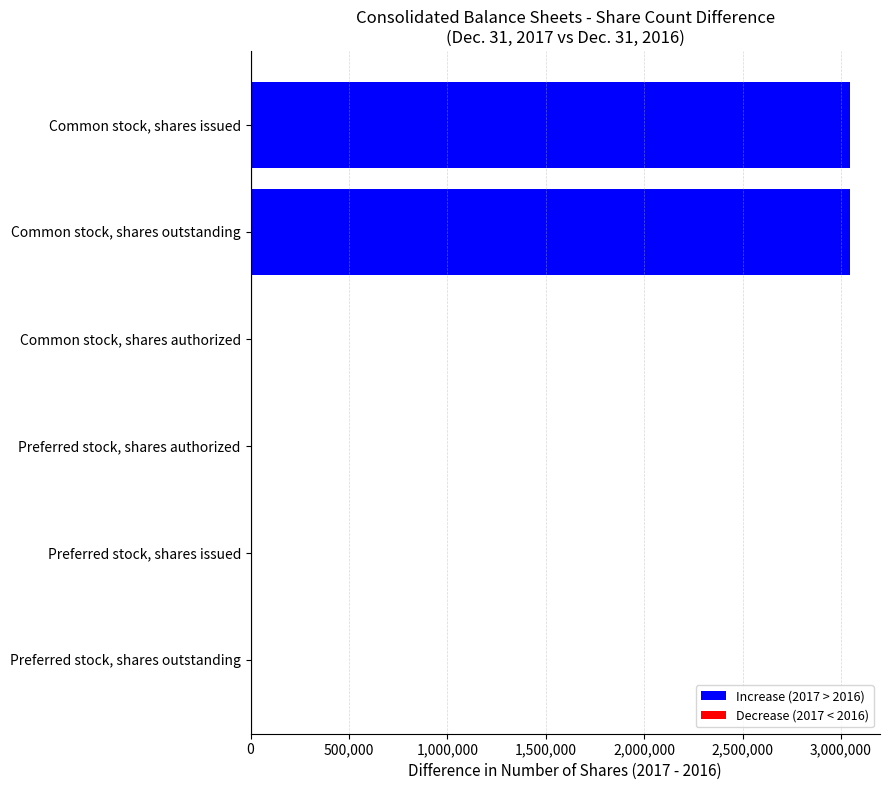

What is the average value?

1015230